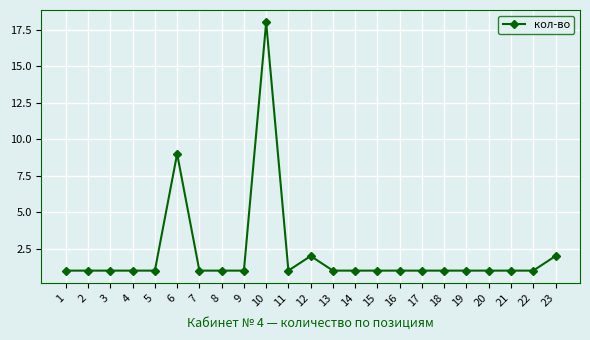

Which category has the highest value across all series?

10